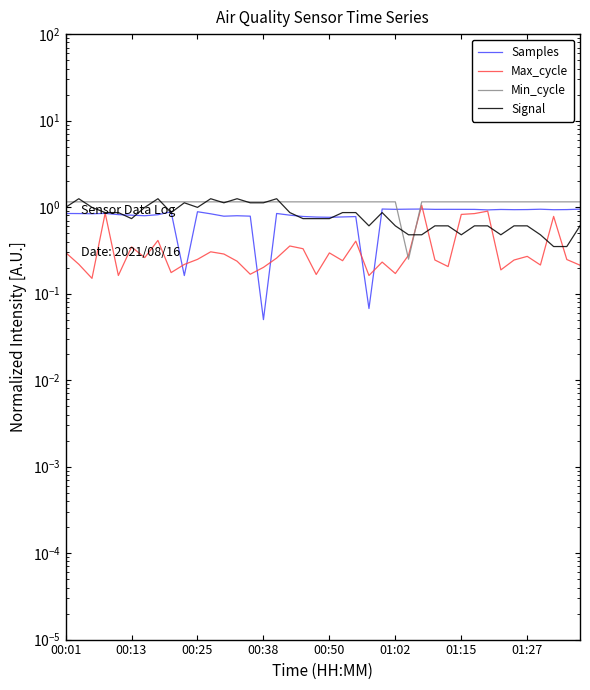

Rank the series at 18 from lowest to highest value.

Max_cycle, Signal, Samples, Min_cycle